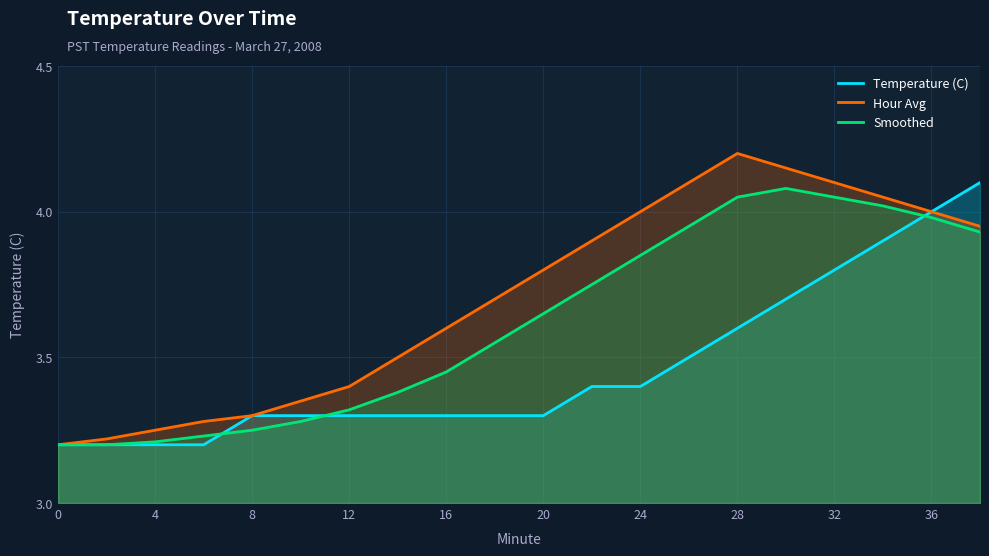

True or false: Smoothed has a value of 1.8 at 20.

False